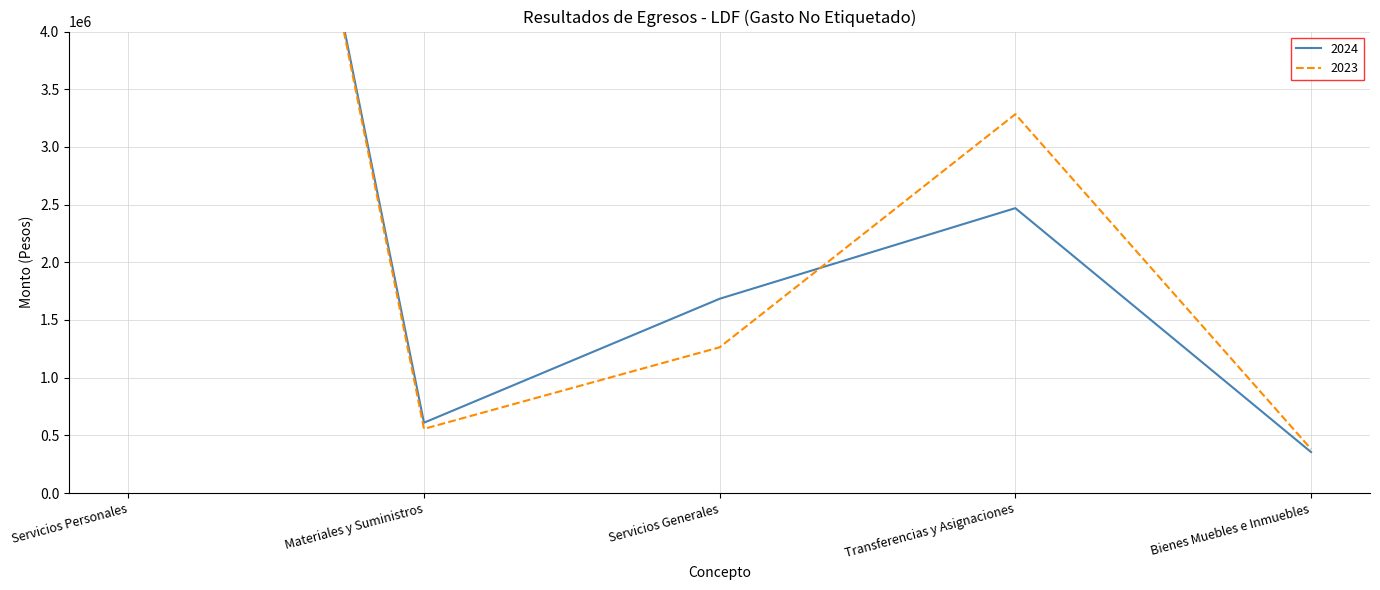

What is the total value across all series at Servicios Generales?

2947223.4